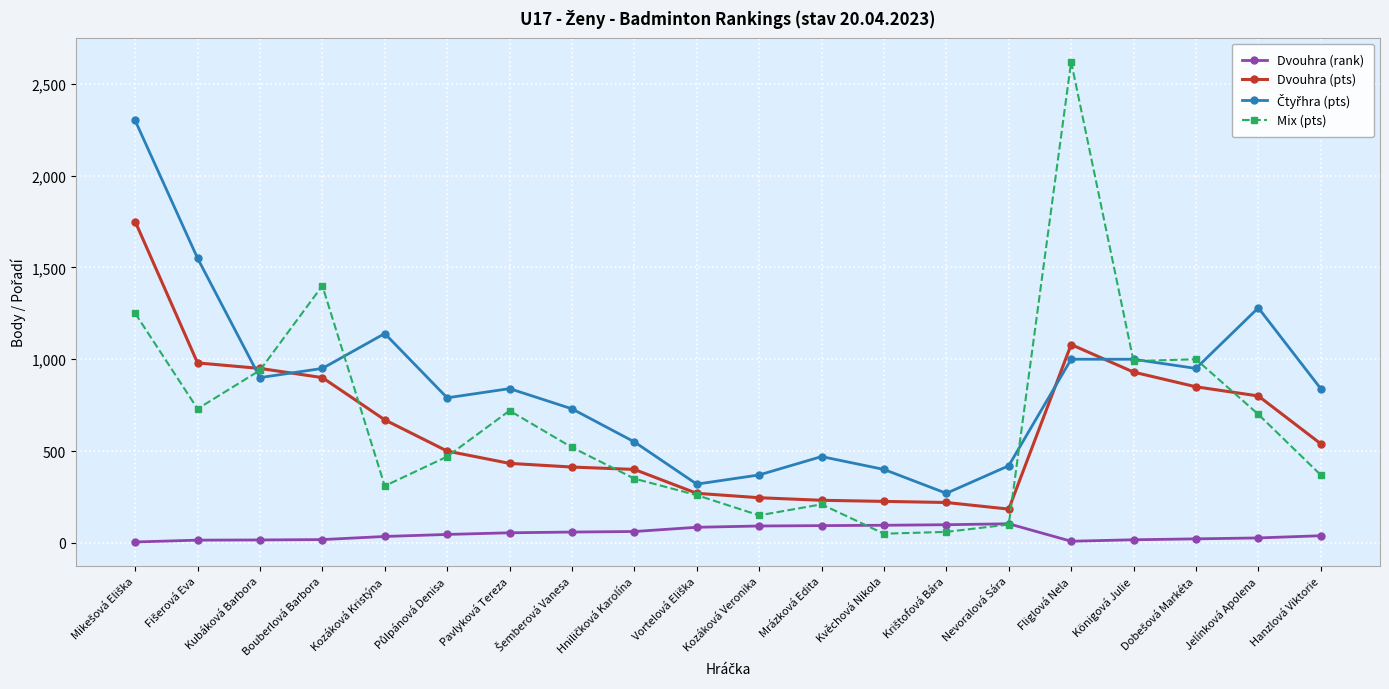

What is the maximum value shown in the chart?

2620